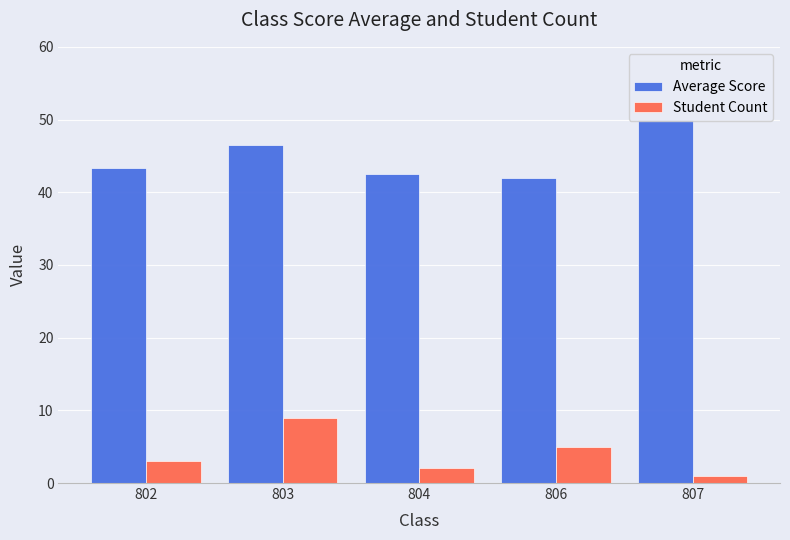

What is the maximum value shown in the chart?

50.0